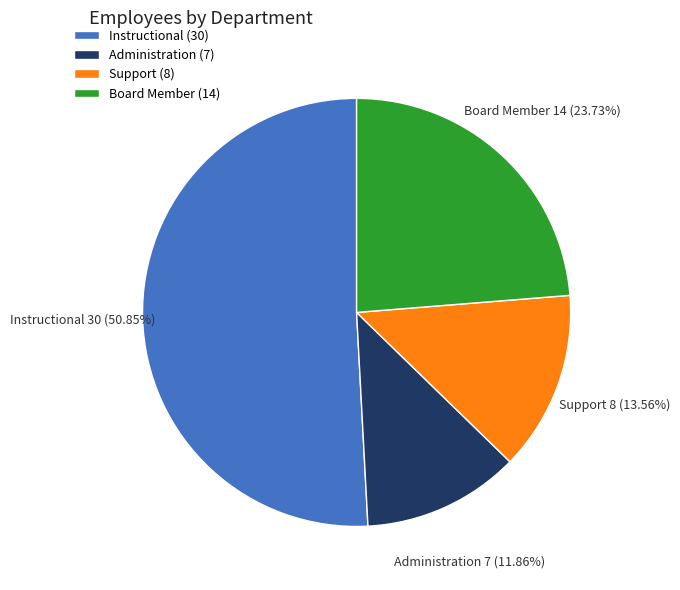

Does any single category account for the majority?

Yes